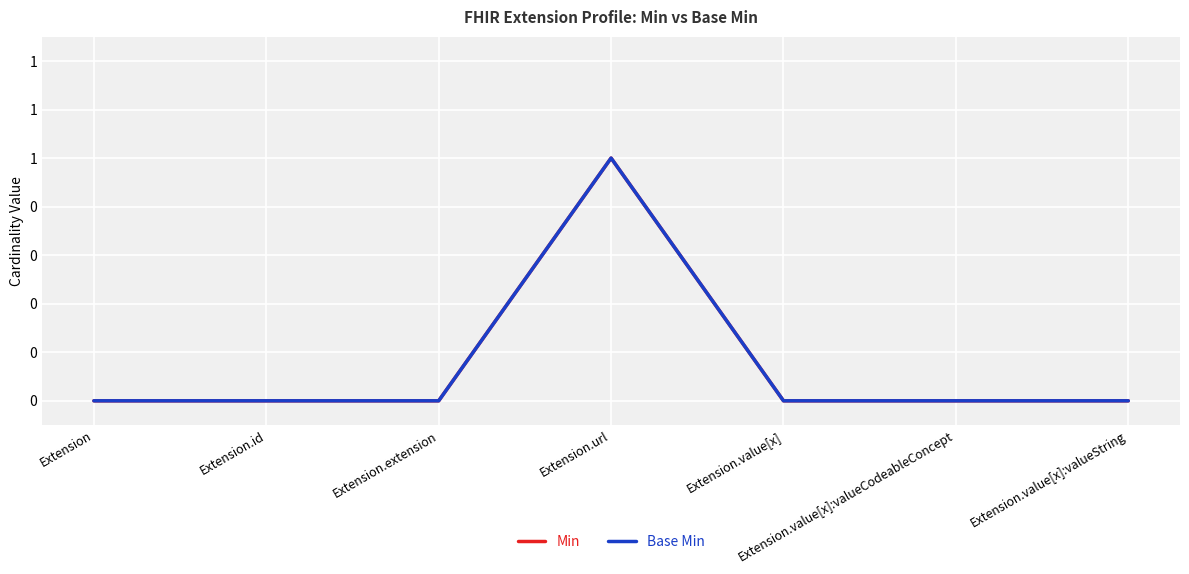

Does the chart display data point markers on the line(s)?

No